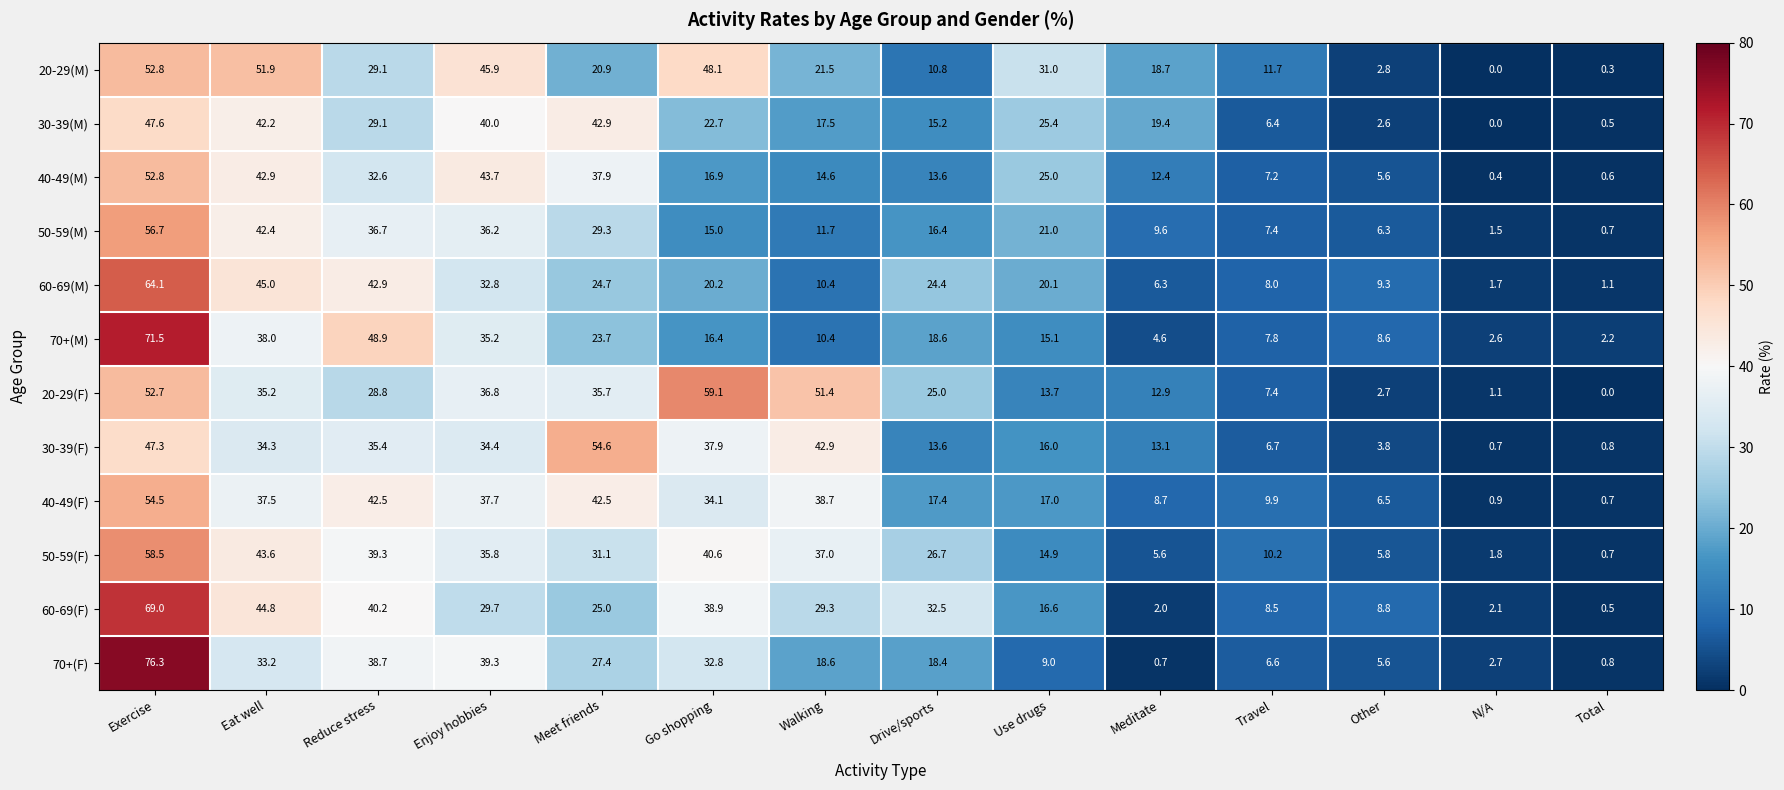

What is the difference between the highest and lowest values at Reduce stress?

20.1